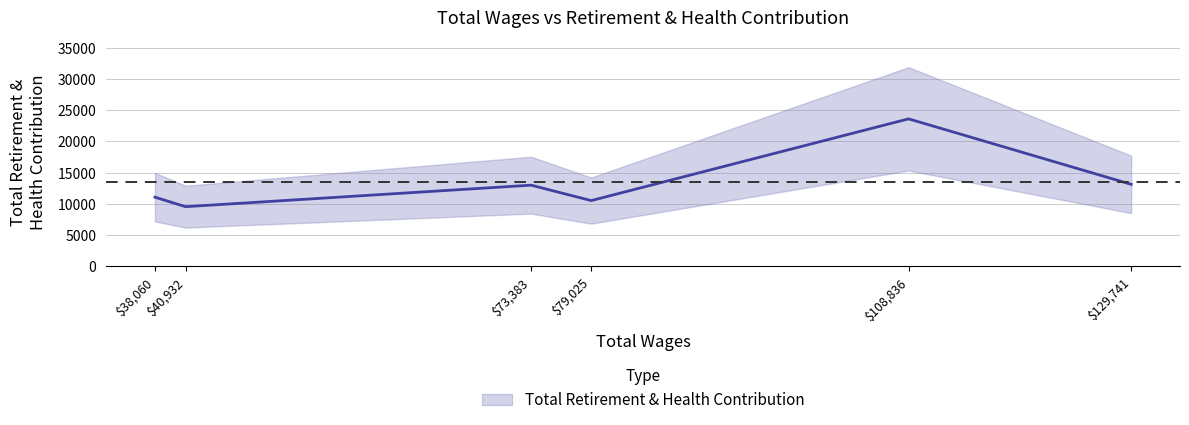

What is the change in value from 129741.0 to 79025.0?

-2597